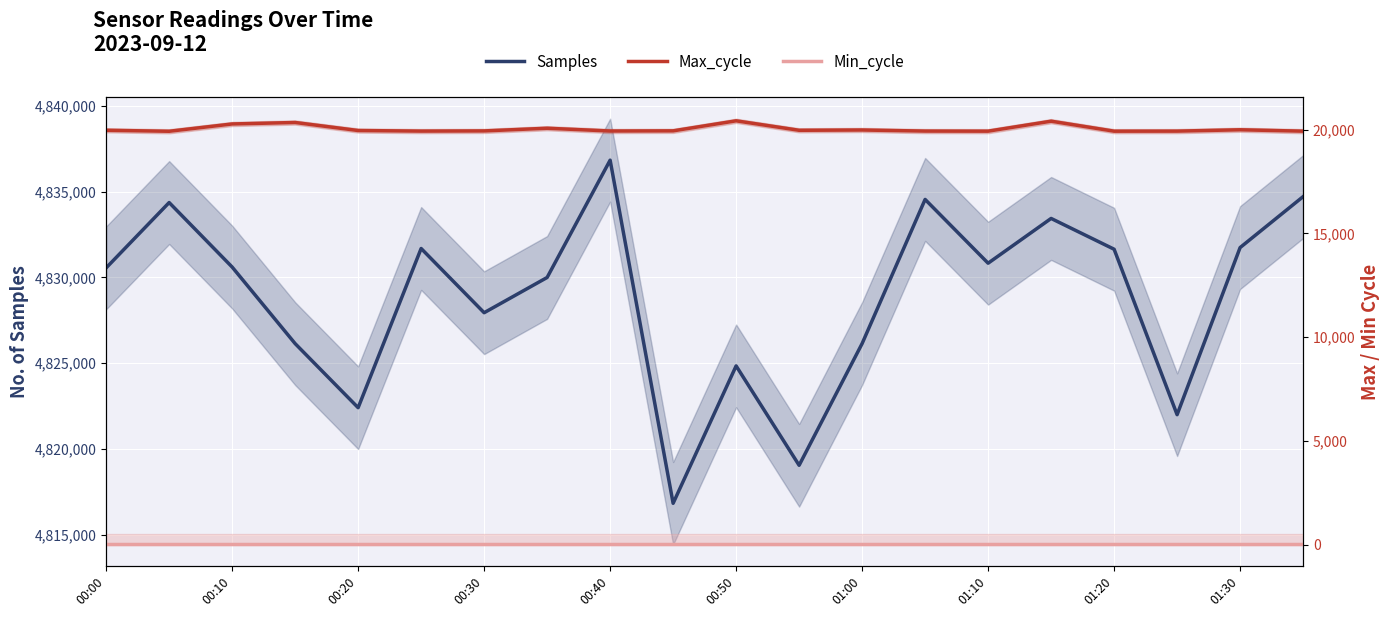

What is the total value across all series at 01:10?

4850788